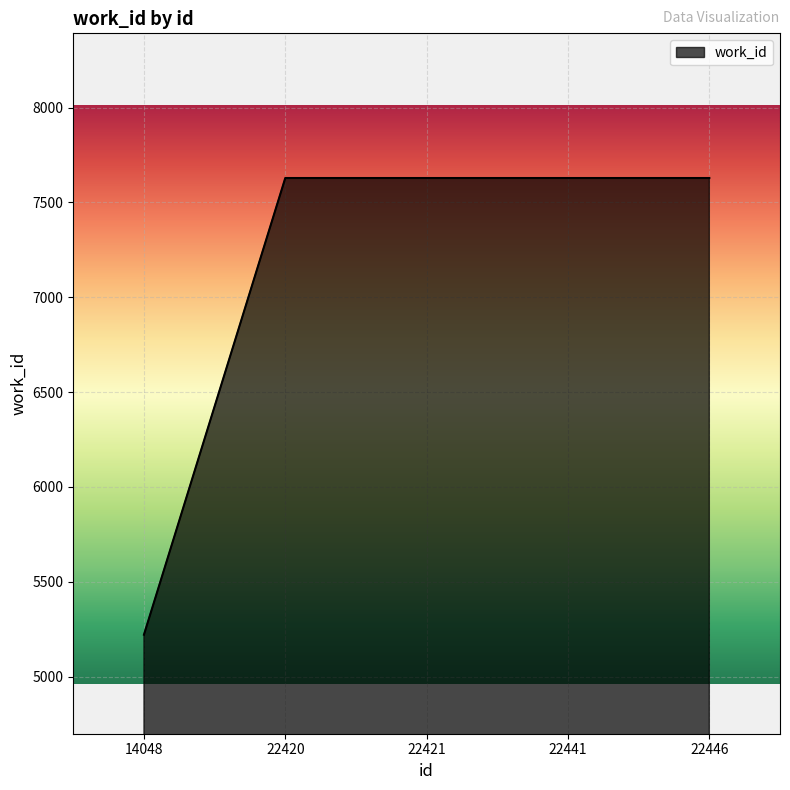

What is the maximum value shown in the chart?

7629